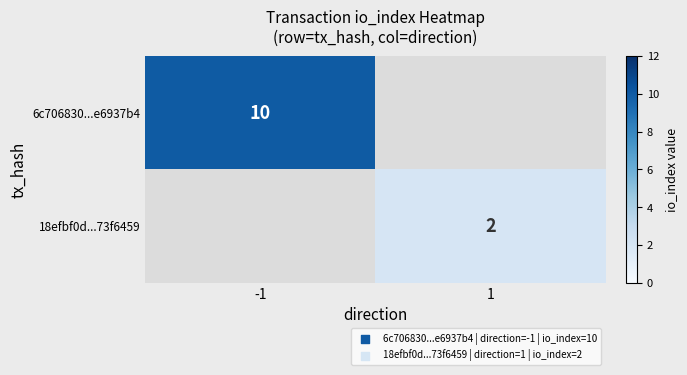

Is it true that 18efbf0d...73f6459 equals 1 at 1?

False